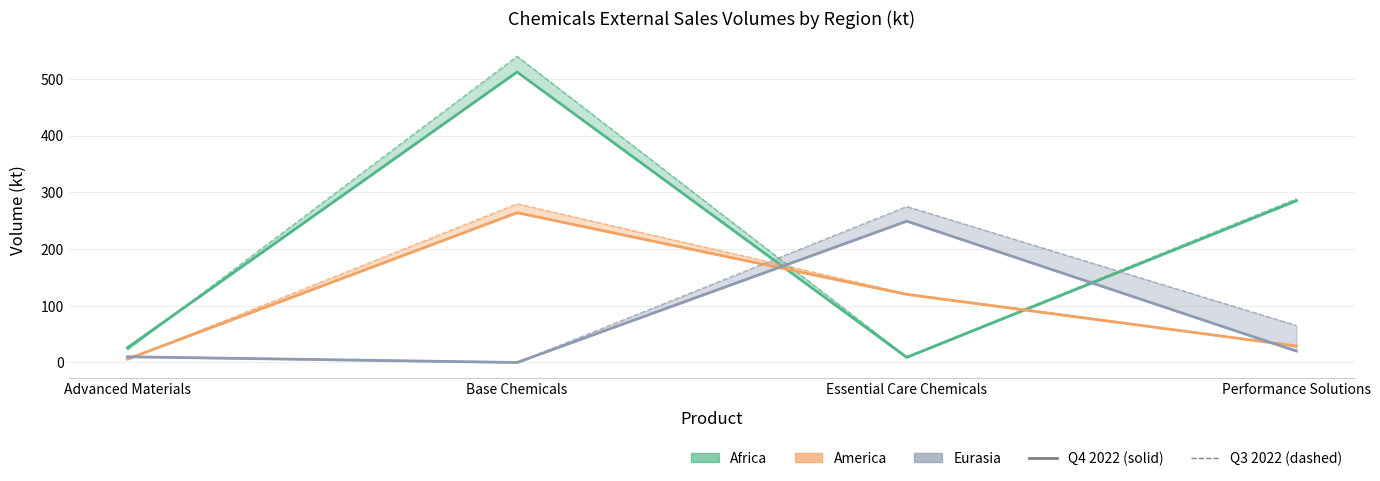

Is this an area chart (filled region under the line)?

No